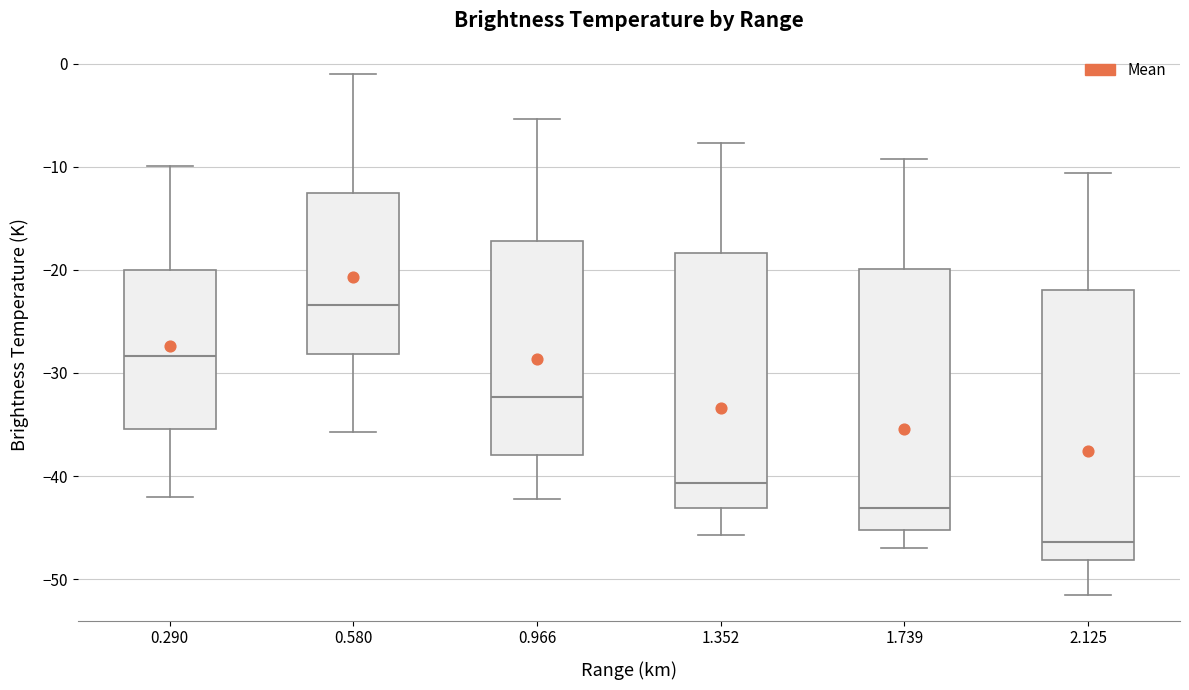

Reading left to right, transcribe this box plot: for each box, give where its median line is, the range the box spans, and where its two whiskers end, as read against the y-axis. The values are not printed on the chart, so give them approximately, as read against the axis.

0.290: median -28, box -35 to -20, whiskers -42 to -10
0.580: median -23, box -28 to -13, whiskers -36 to -1
0.966: median -32, box -38 to -17, whiskers -42 to -5
1.352: median -41, box -43 to -18, whiskers -46 to -8
1.739: median -43, box -45 to -20, whiskers -47 to -9
2.125: median -46, box -48 to -22, whiskers -51 to -11